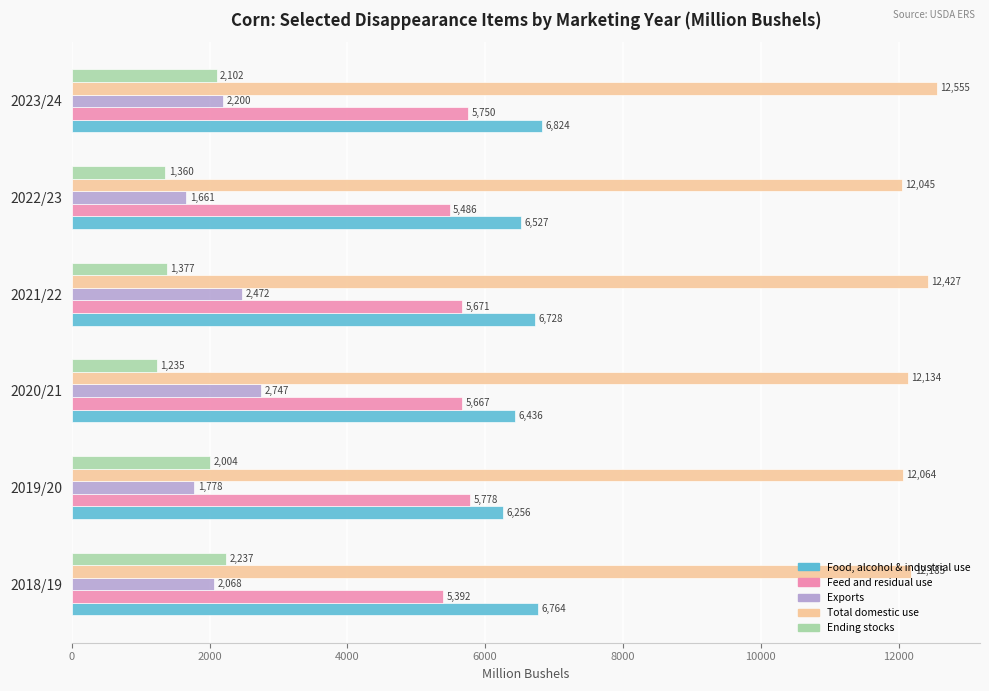

What is the difference between the second highest and minimum values in the Food, alcohol & industrial use series?

507.4